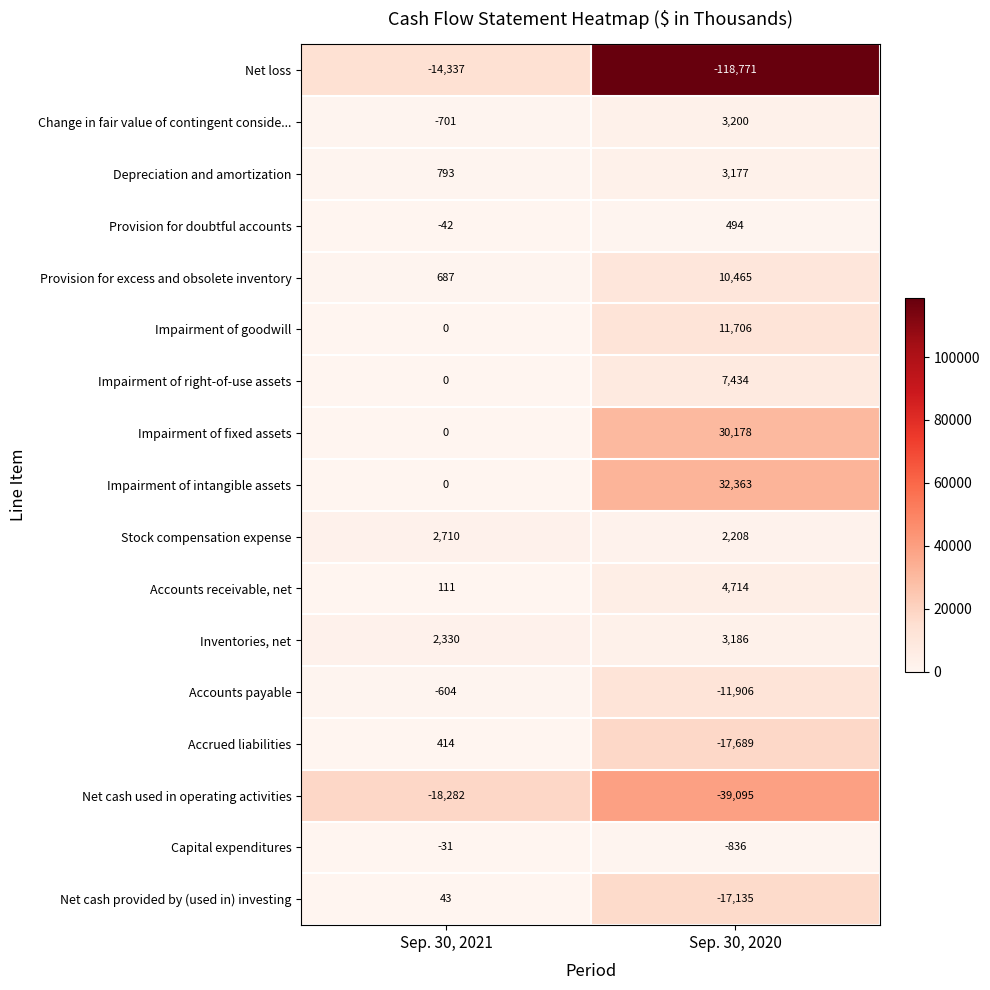

What is the difference between the highest and lowest values at Sep. 30, 2021?

20992